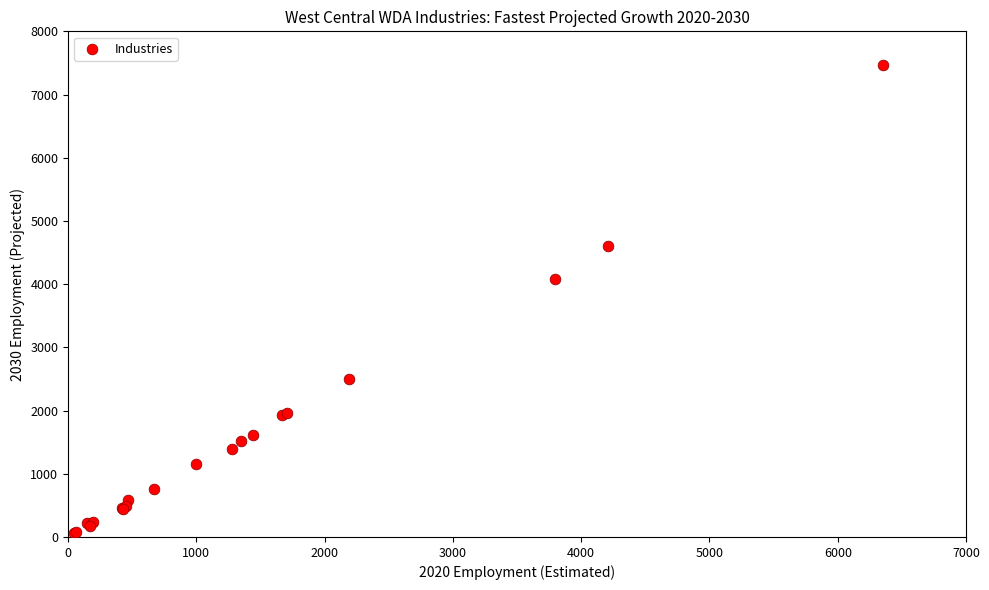

What Y value in the scatter plot is closest to 3764?

4086